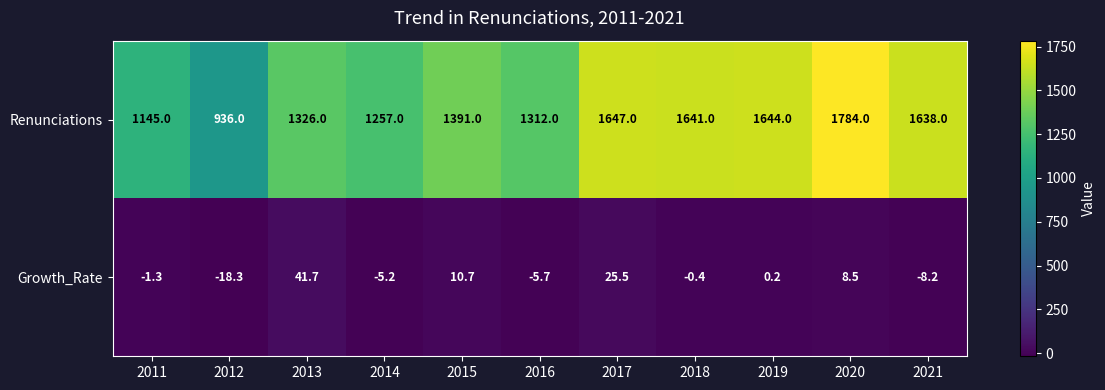

Reading right to left, what are all the values shown in this chart?

Renunciations: 1638.0	1784.0	1644.0	1641.0	1647.0	1312.0	1391.0	1257.0	1326.0	936.0	1145.0
Growth_Rate: -8.2	8.5	0.2	-0.4	25.5	-5.7	10.7	-5.2	41.7	-18.3	-1.3